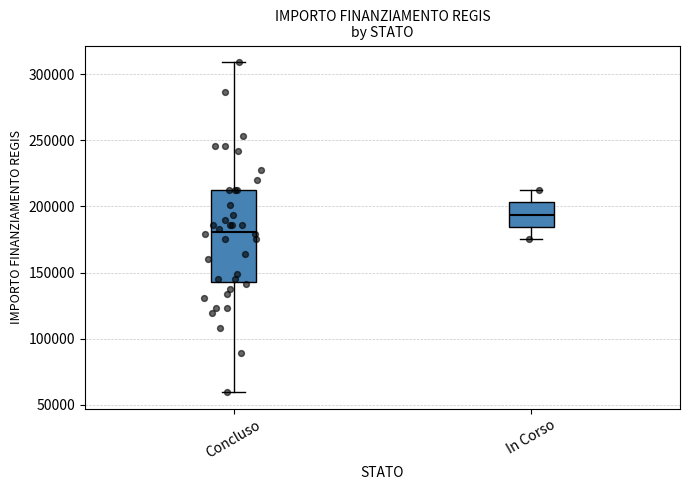

Where is the lower edge of the box for In Corso on the y-axis? The values are not printed on the chart, so give them approximately, as read against the axis.

185000